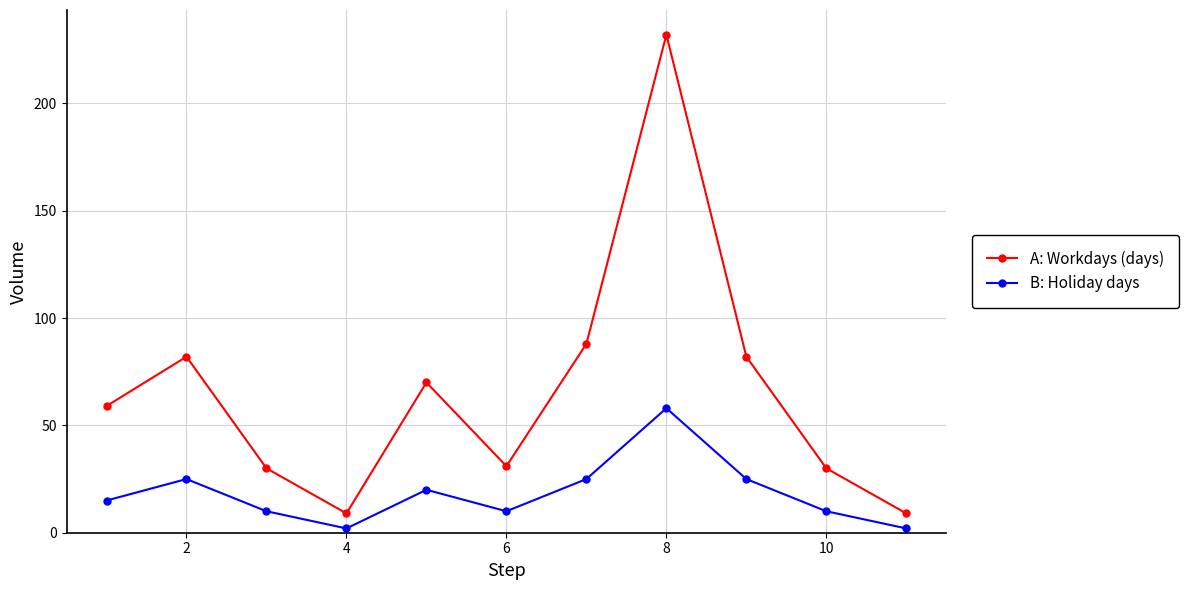

List the series in order of their overall mean, lowest first.

B: Holiday days, A: Workdays (days)